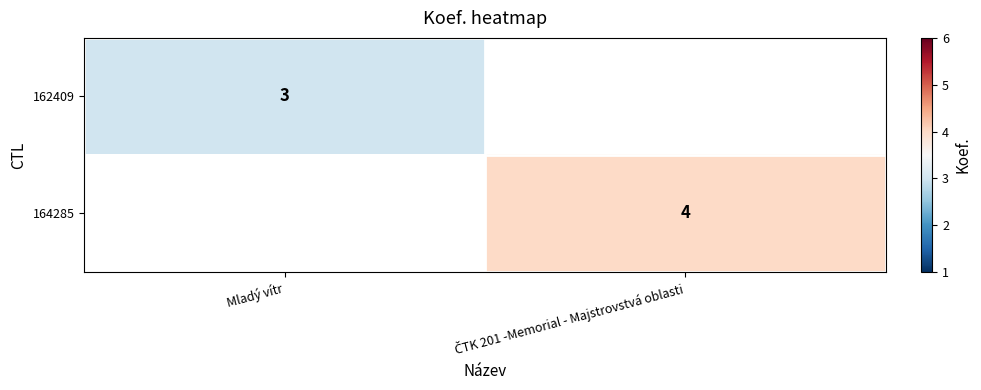

The value of 162409 at Mladý vítr is 2. True or false?

False